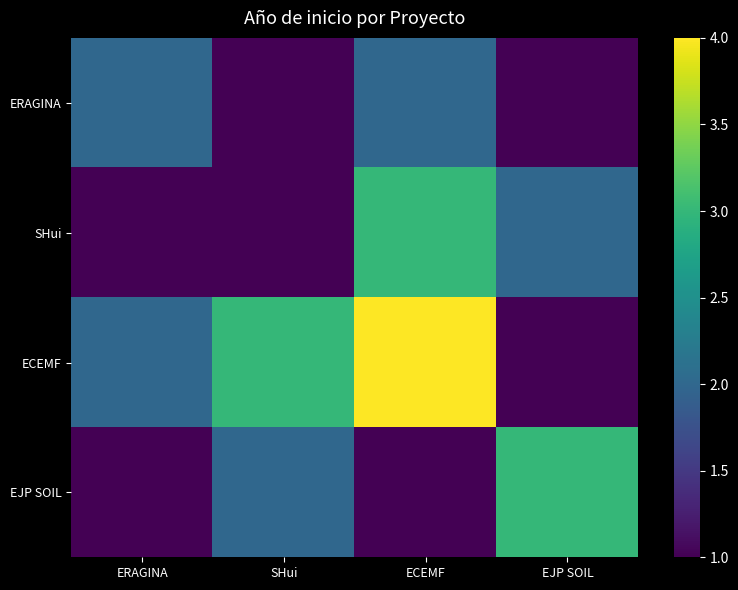

Where is SHui nearest to the value 2?

EJP SOIL